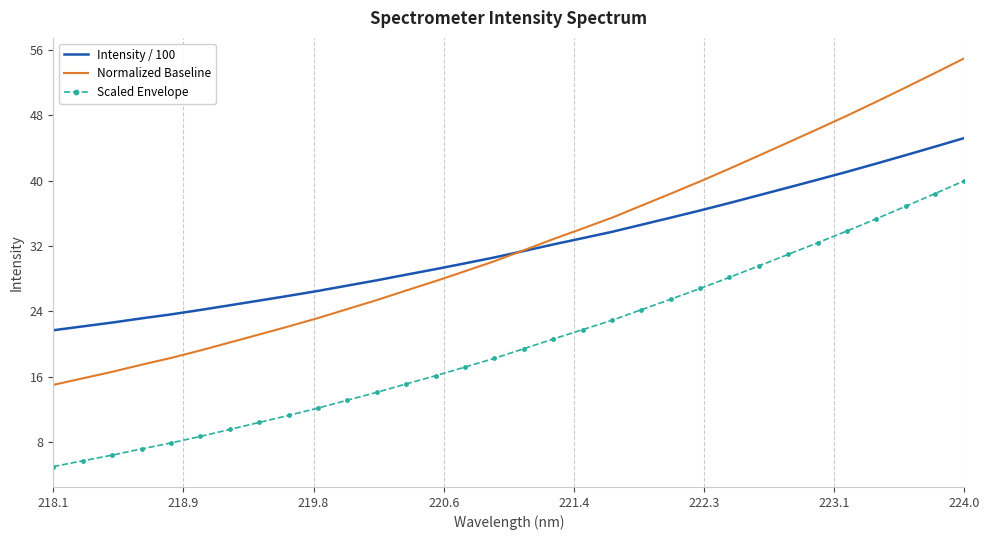

True or false: Scaled Envelope and Normalized Baseline cross at least once.

False